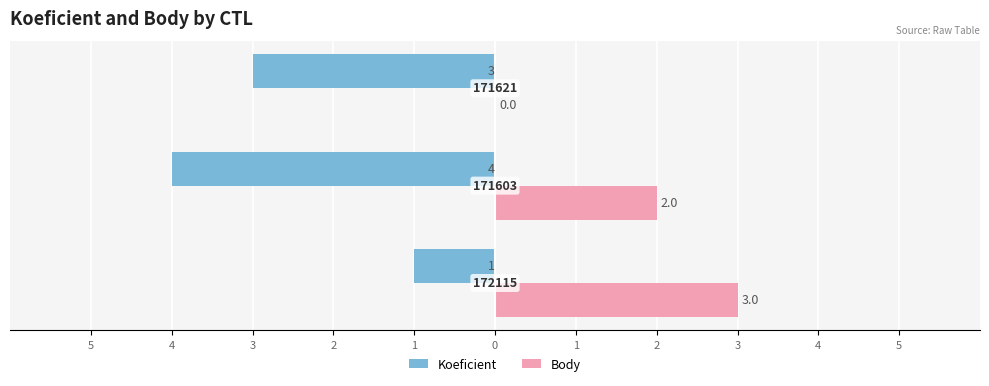

What are all the series names shown in the legend?

Koeficient, Body